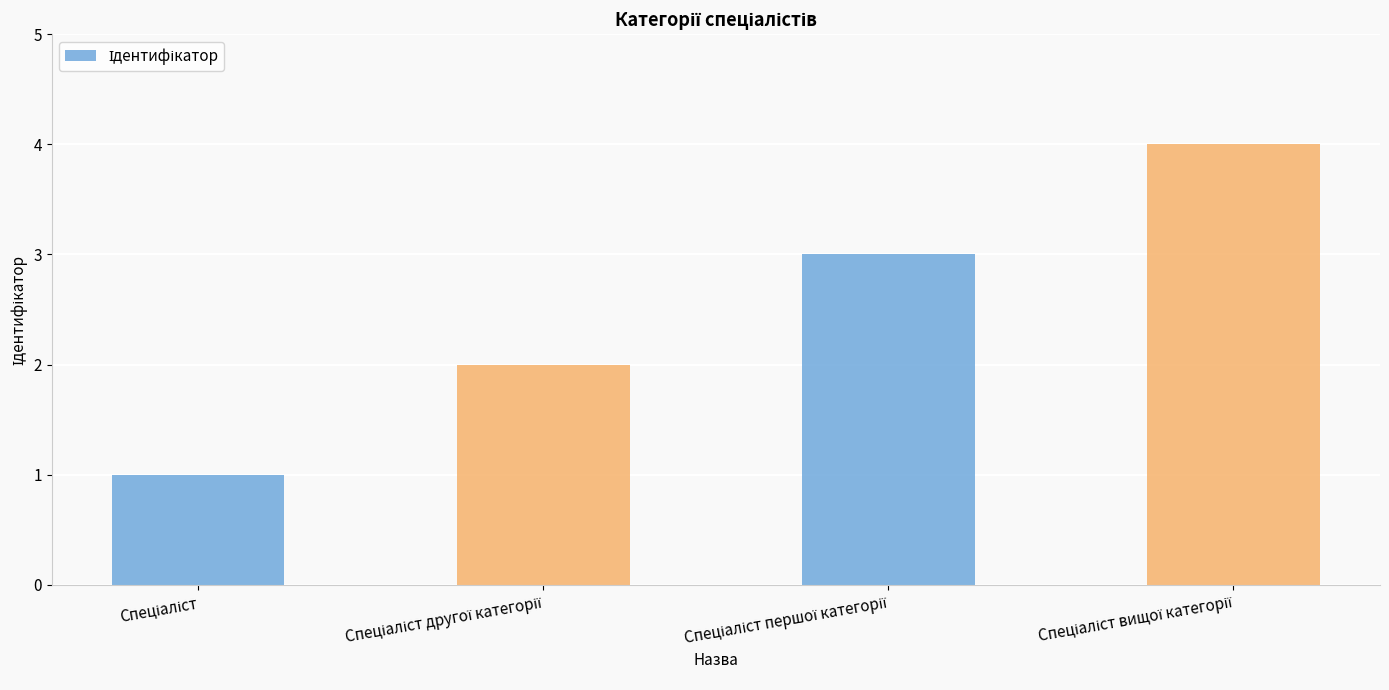

What is the greatest value displayed?

4